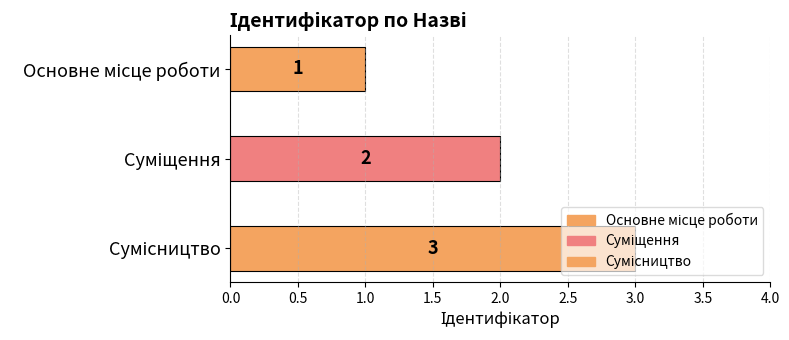

Rank the categories by value from lowest to highest.

Основне місце роботи, Суміщення, Сумісництво